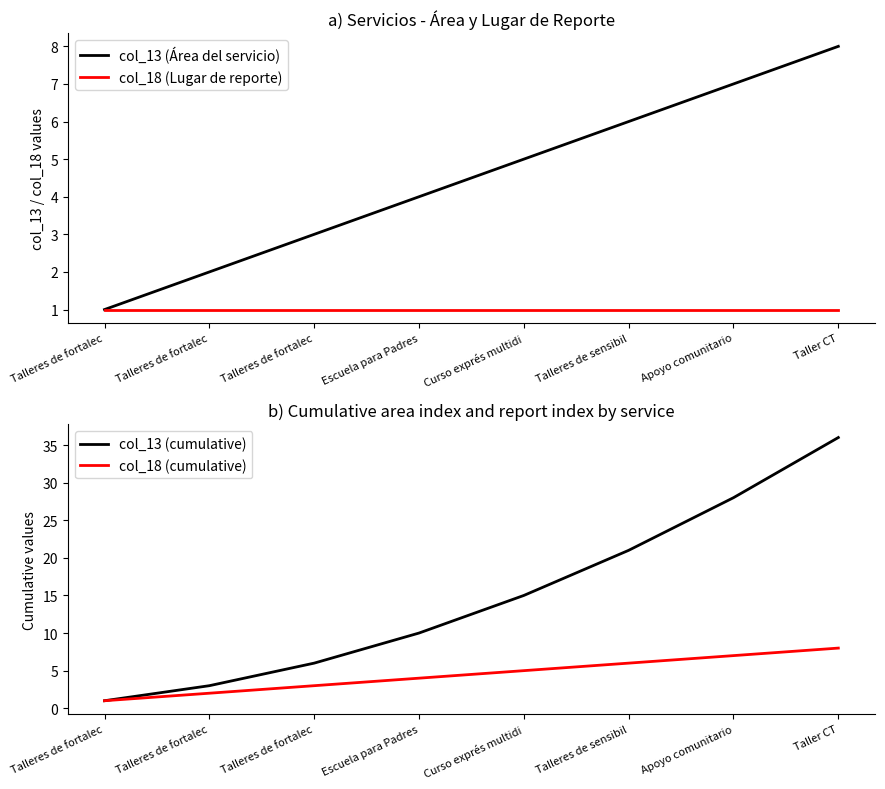

What are all the series names shown in the legend?

col_13 (Área del servicio), col_18 (Lugar de reporte), col_13 (cumulative), col_18 (cumulative)